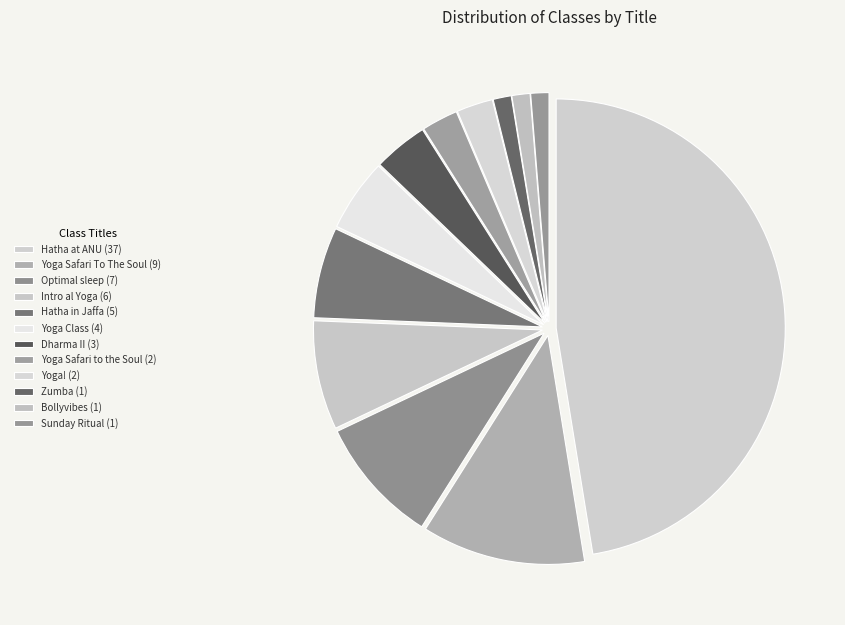

What is the change in value from Hatha at ANU to Intro al Yoga?

-31